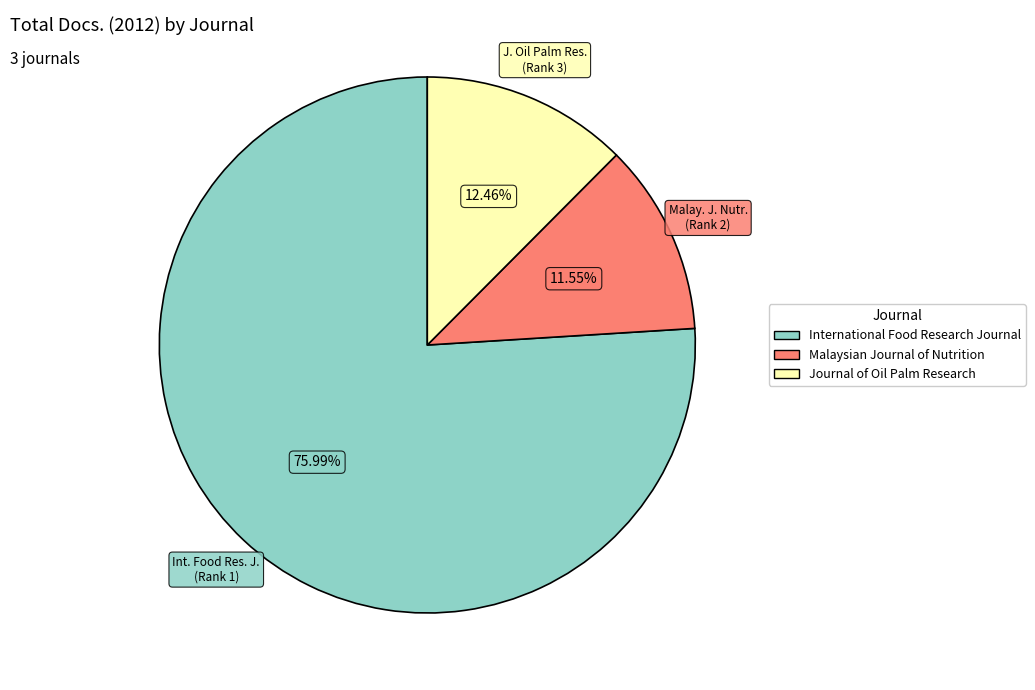

Is it true that International Food Research Journal is 76% of the pie?

True